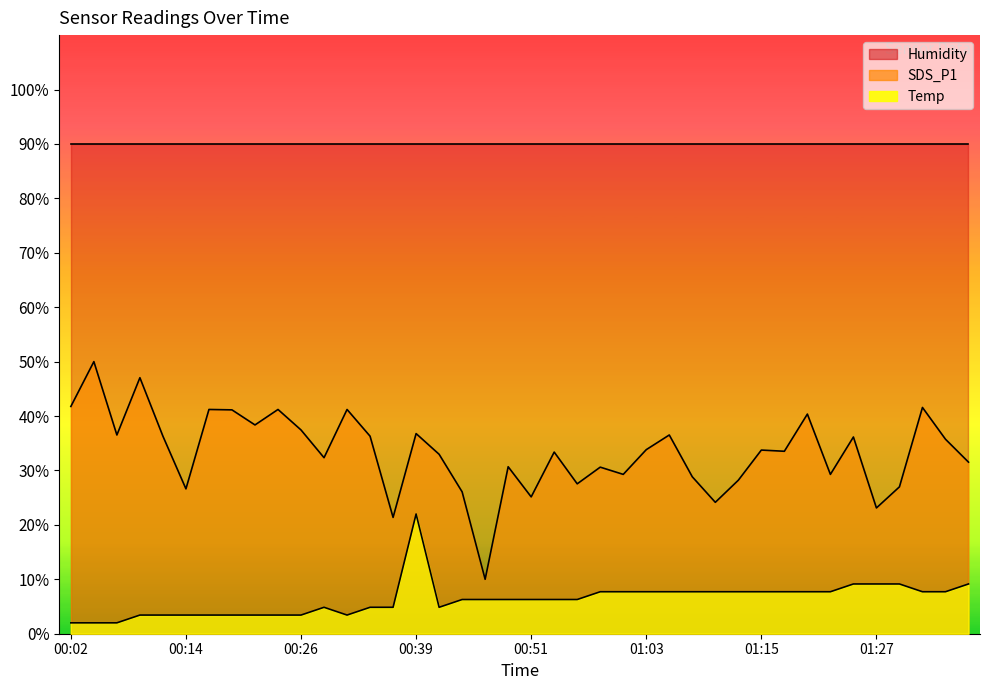

List the series in order of their peak value, highest first.

Humidity, SDS_P1, Temp